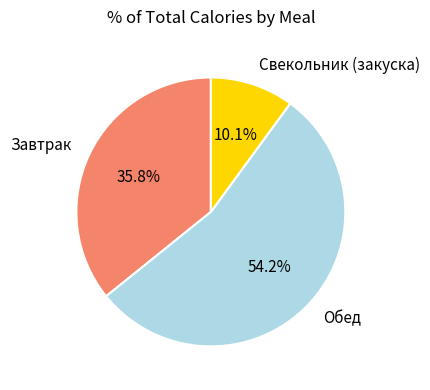

What is the ratio of the value at Завтрак to the value at Обед?

0.7